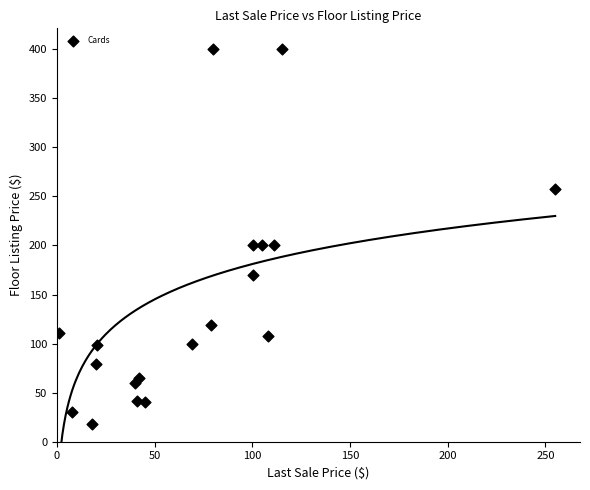

What is the range of X values (max minus min)?

254.0